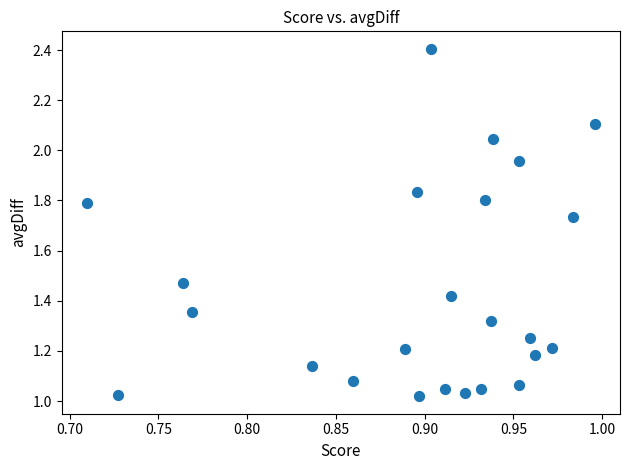

What is the range of X values (max minus min)?

0.3